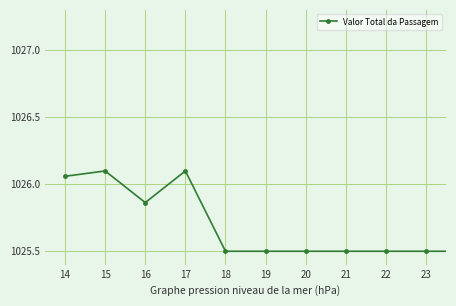

True or false: there are more than 0 points higher than both neighbors.

True